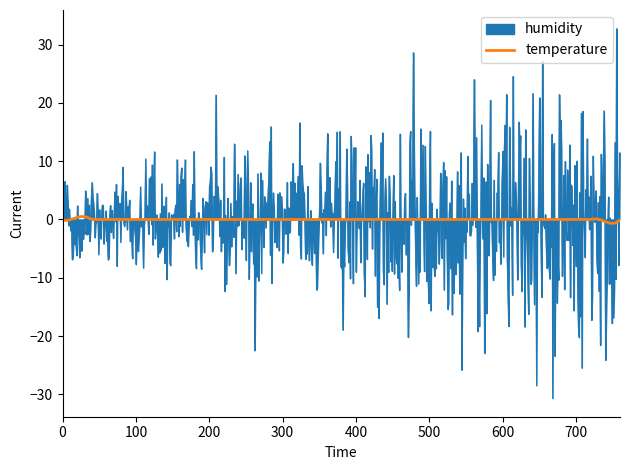

At how many categories does at least one series exceed 23?

5